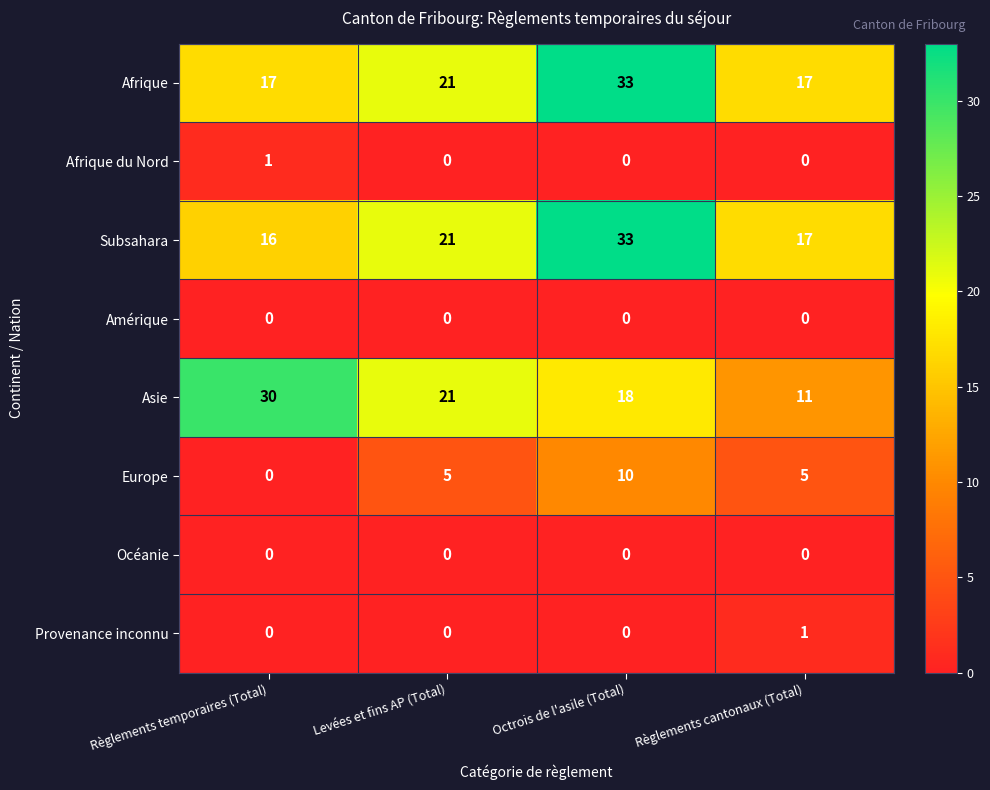

What is the difference between the second highest and minimum values in the Asie series?

10